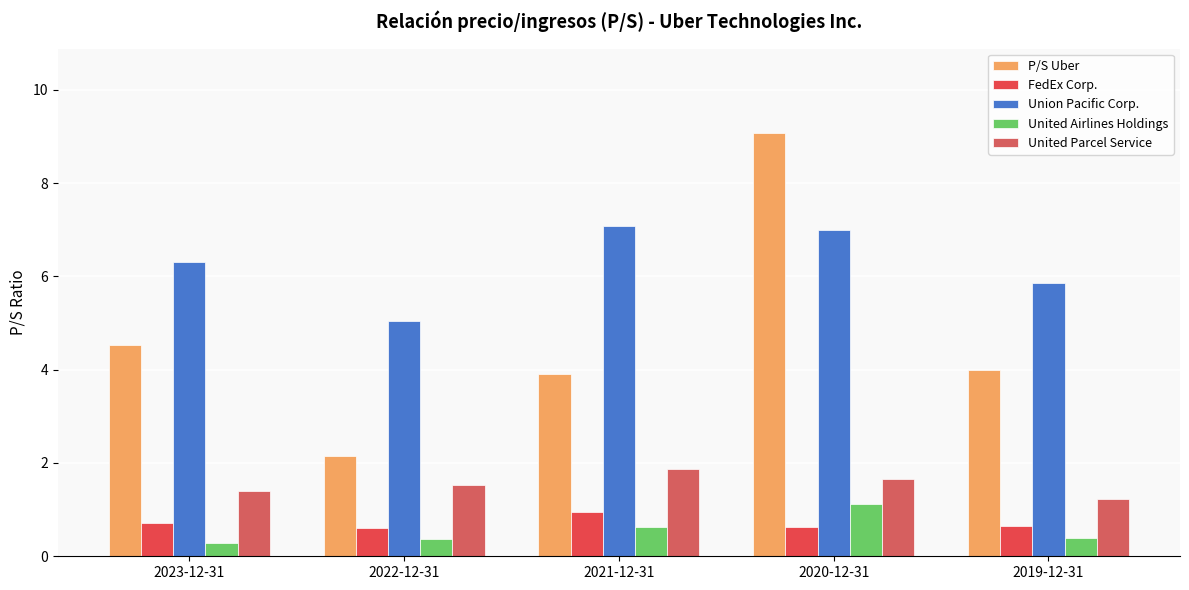

How many data points does each series have?

5